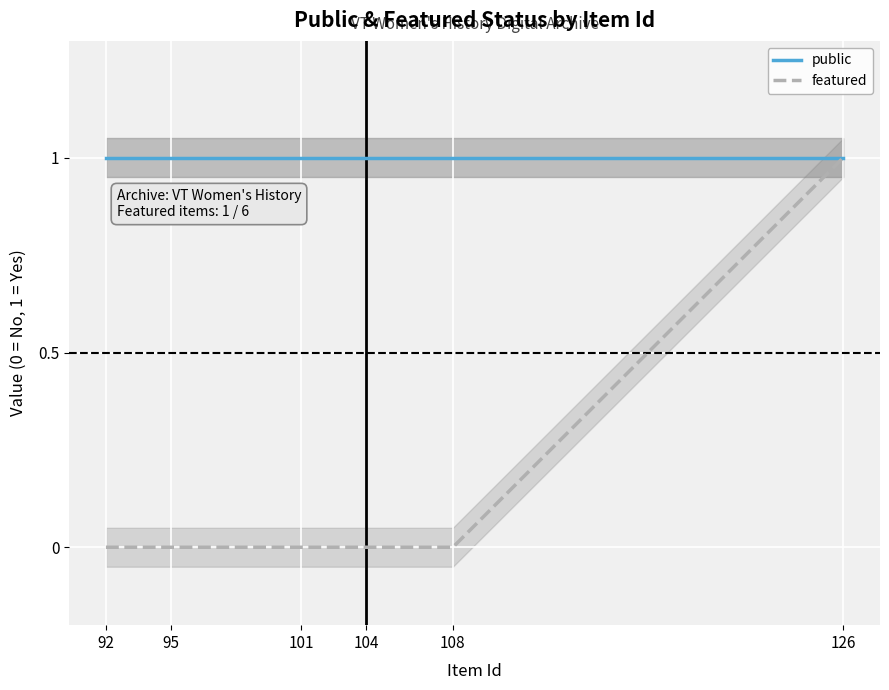

Rank the categories by featured value from lowest to highest.

92, 95, 101, 104, 108, 126